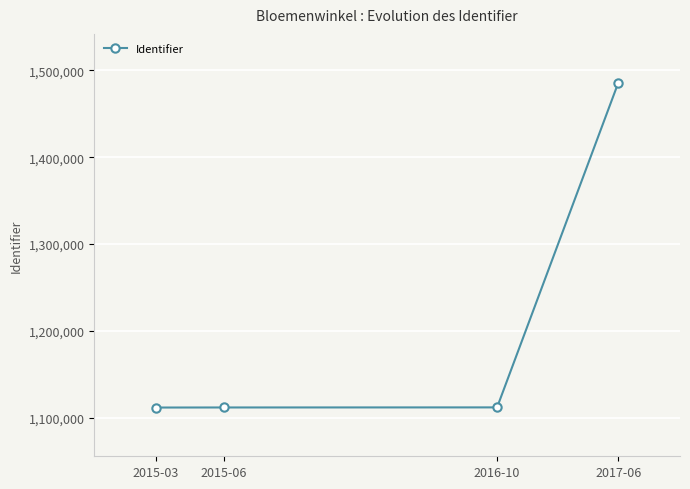

How many lines are shown in the chart?

1